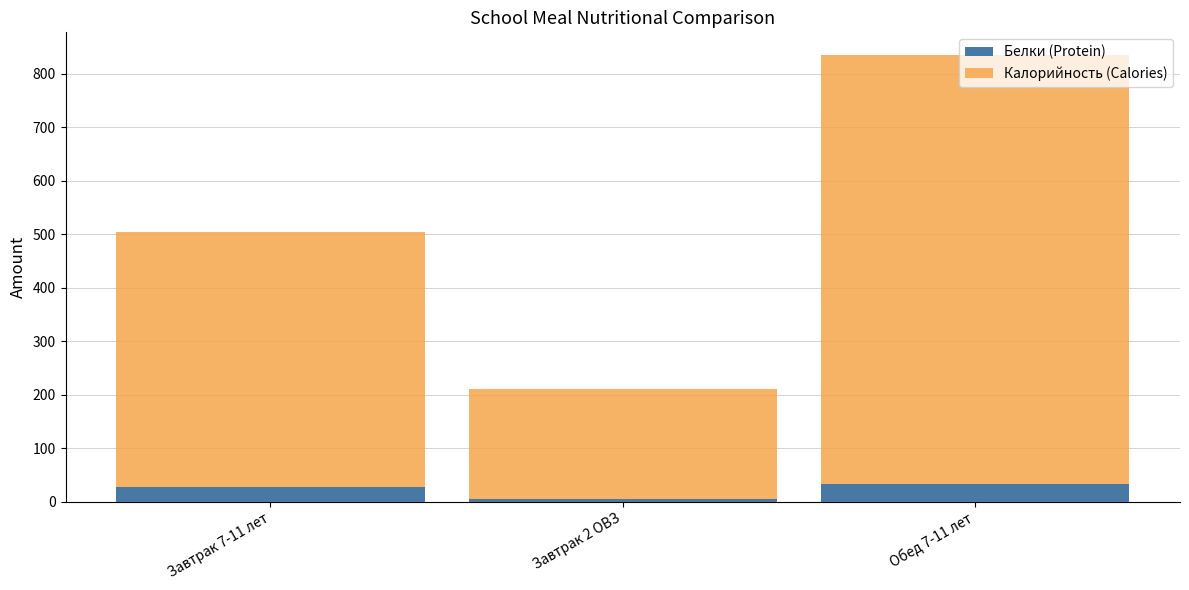

List the labels in order of Белки (Protein) value, largest first.

Обед 7-11 лет, Завтрак 7-11 лет, Завтрак 2 ОВЗ